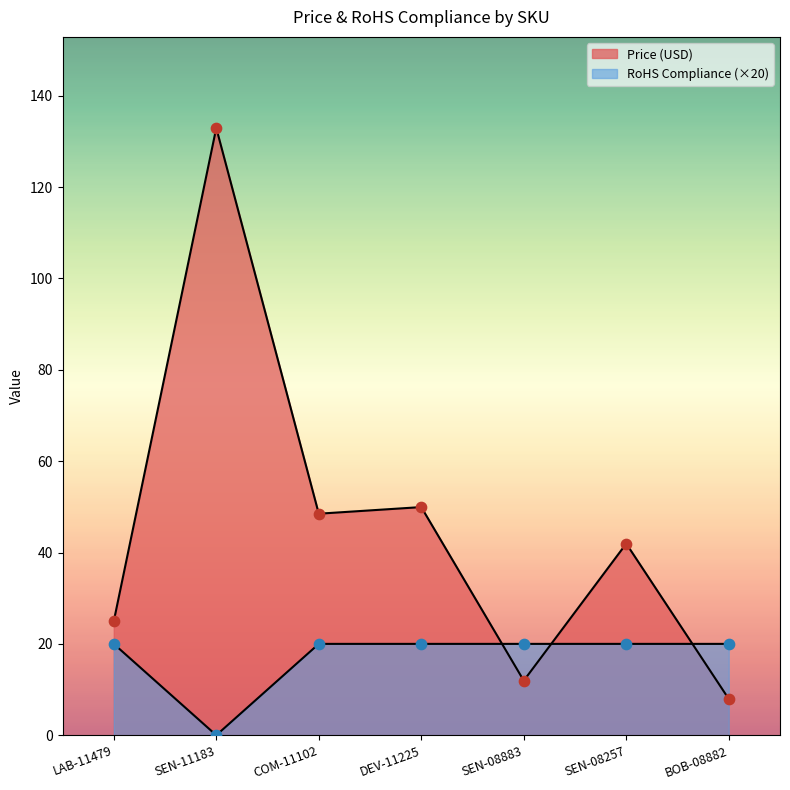

Which series reaches the minimum Y coordinate?

RoHS Compliance